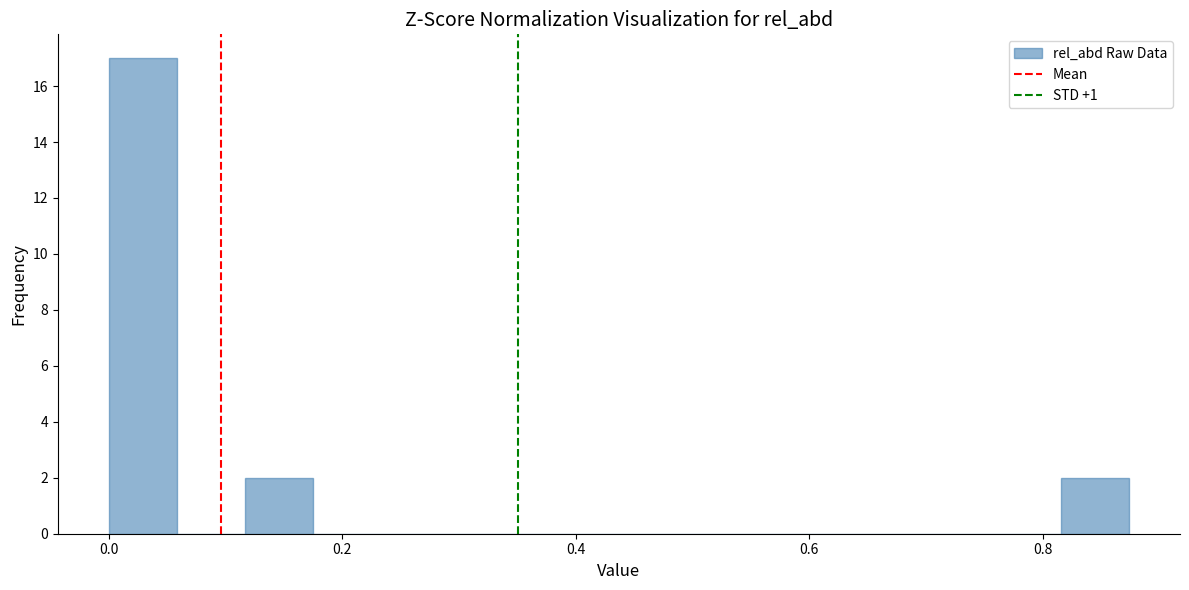

Around what value on the x-axis is the tallest bar? Give the approximate position of its centre, as read against the axis.

0.02